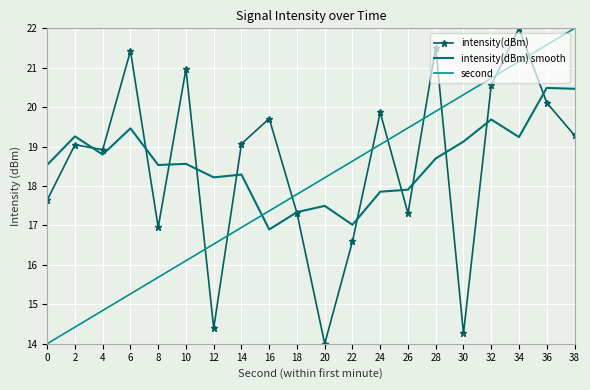

What is the minimum value for second?

14.0